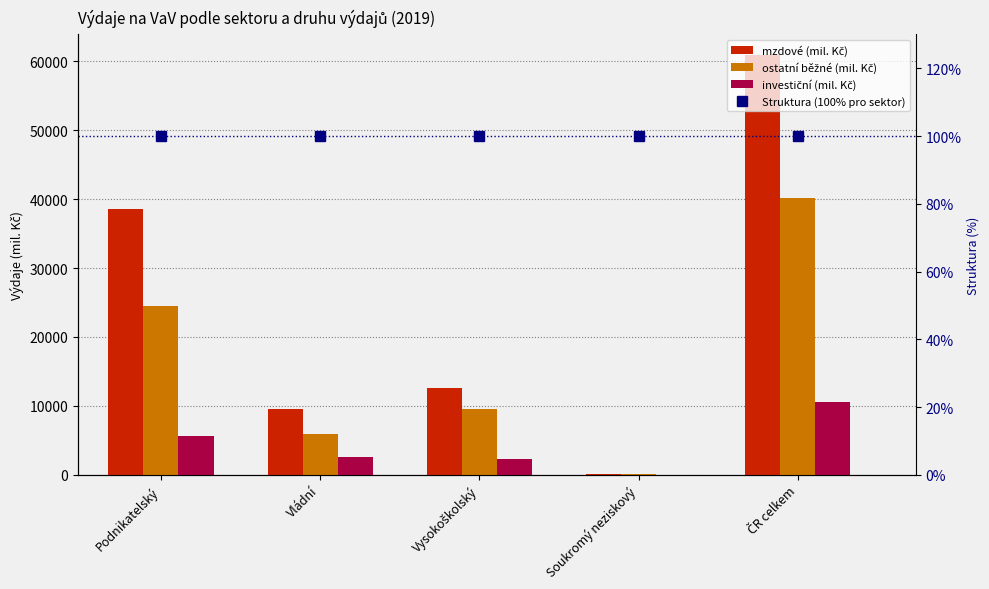

What is the label of the 3rd bar from the left?

Vysokoškolský